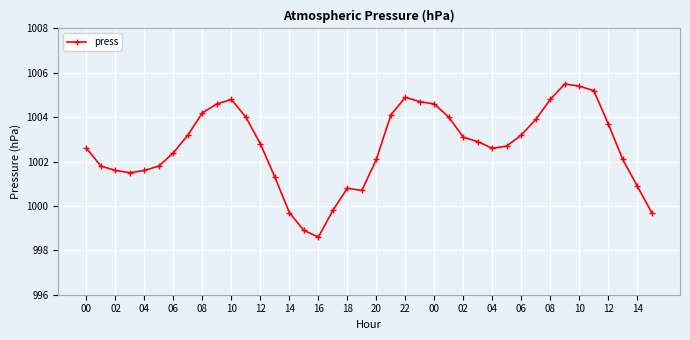

What is the value of the 23rd point from the left?

1004.9